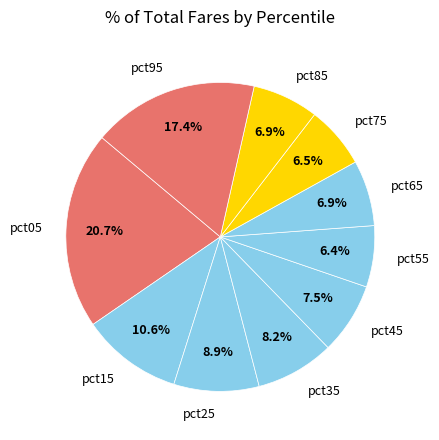

What is the largest slice in the pie chart?

pct05